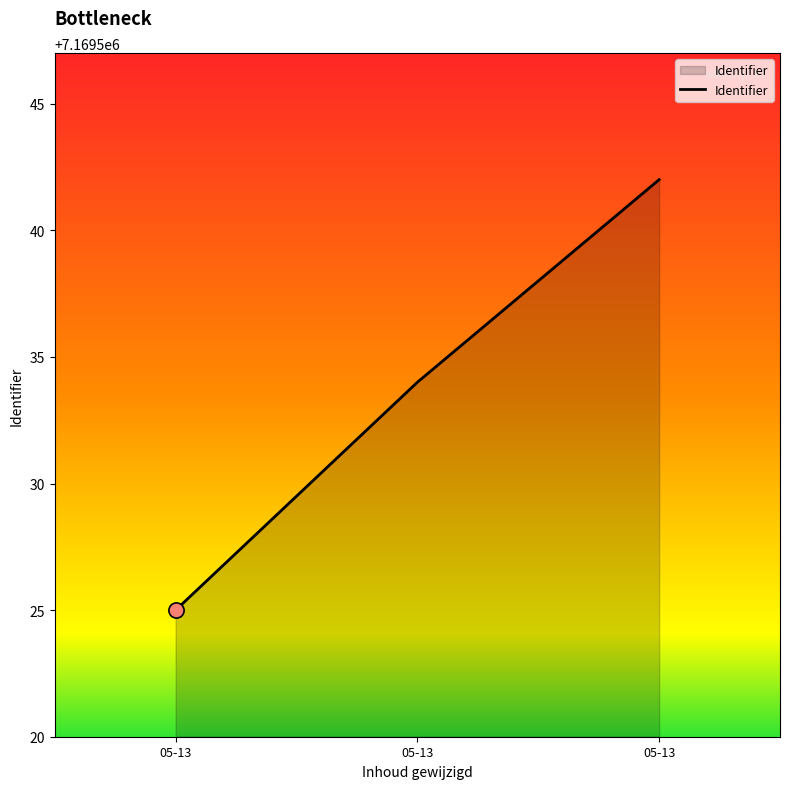

How many lines are shown in the chart?

1